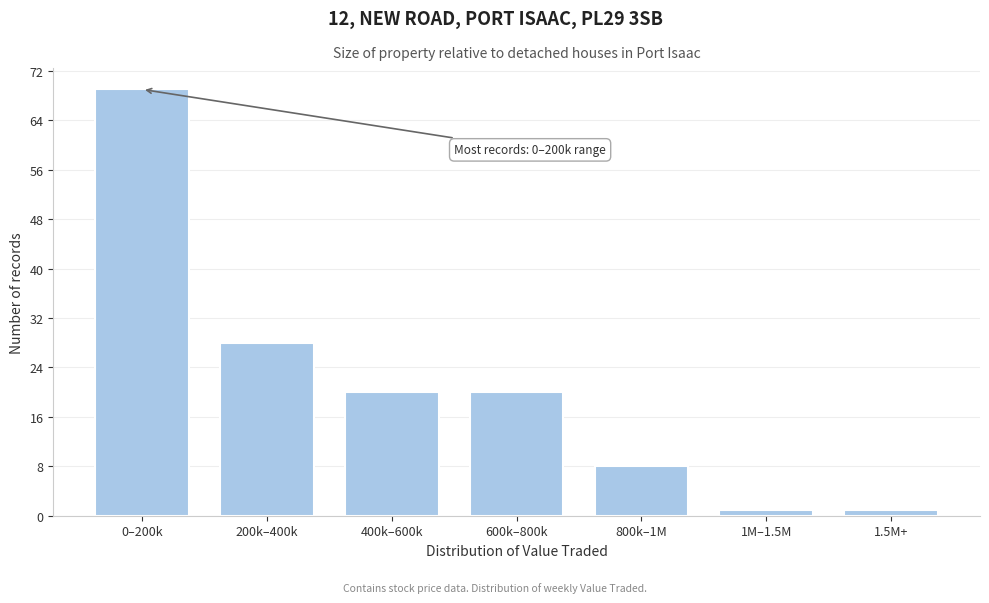

Reading left to right, what are all the values shown in this chart?

0–200k=69	200k–400k=28	400k–600k=20	600k–800k=20	800k–1M=8	1M–1.5M=1	1.5M+=1